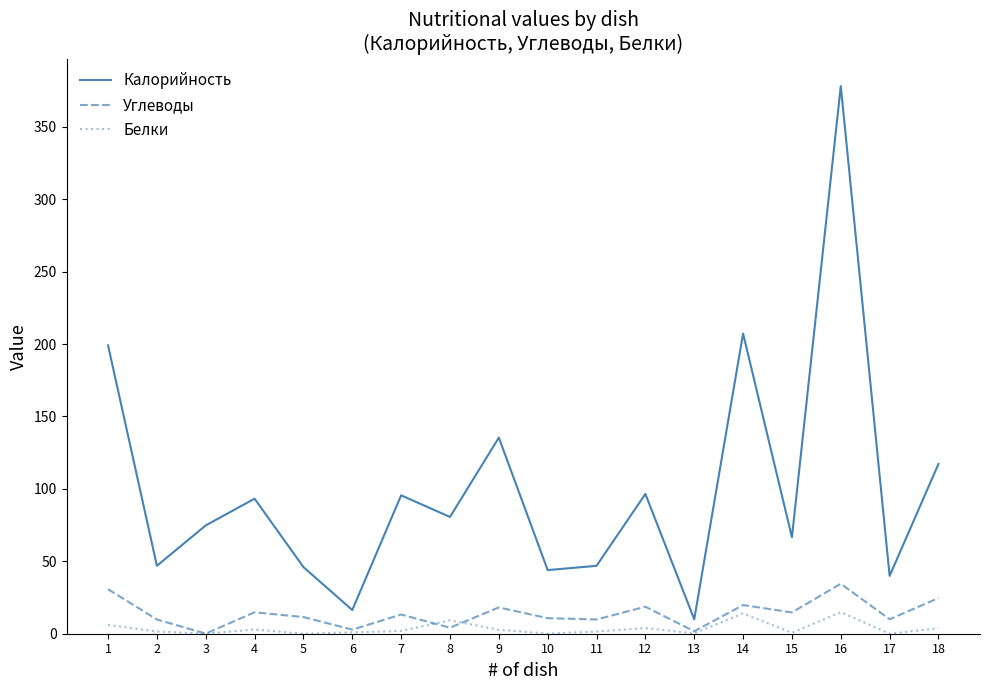

True or false: Калорийность and Белки cross at least once.

False